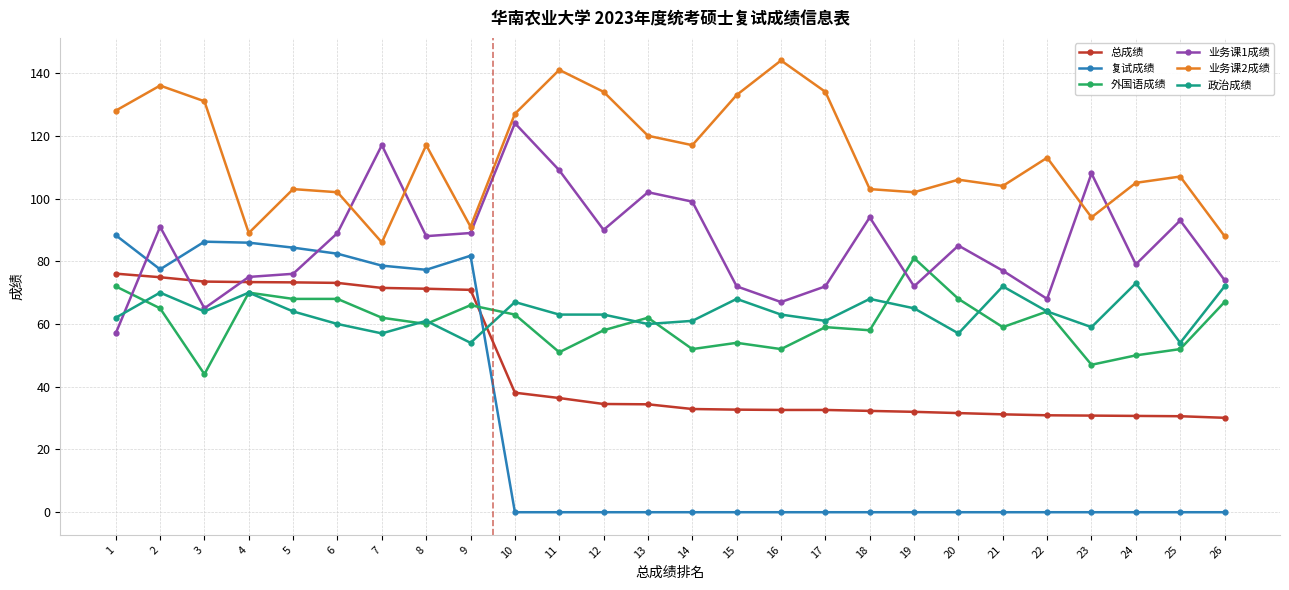

What is the value of the 外国语成绩 point at the 15th from the left?

54.0